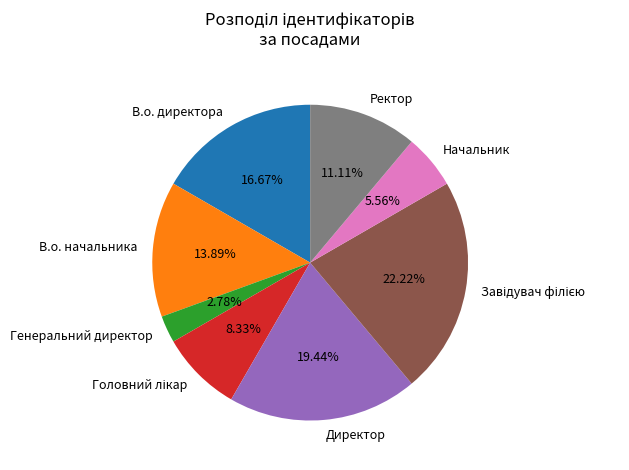

Which category has the smallest portion of the pie?

Генеральний директор